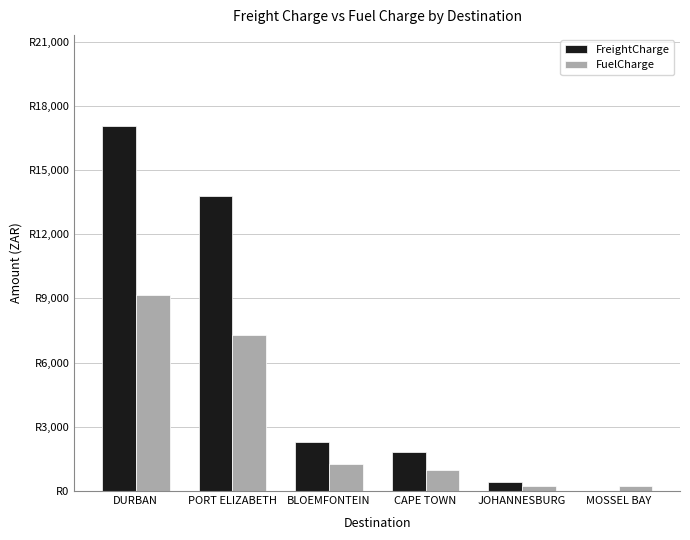

What is the difference between the maximum and second lowest values in the FuelCharge series?

8940.2